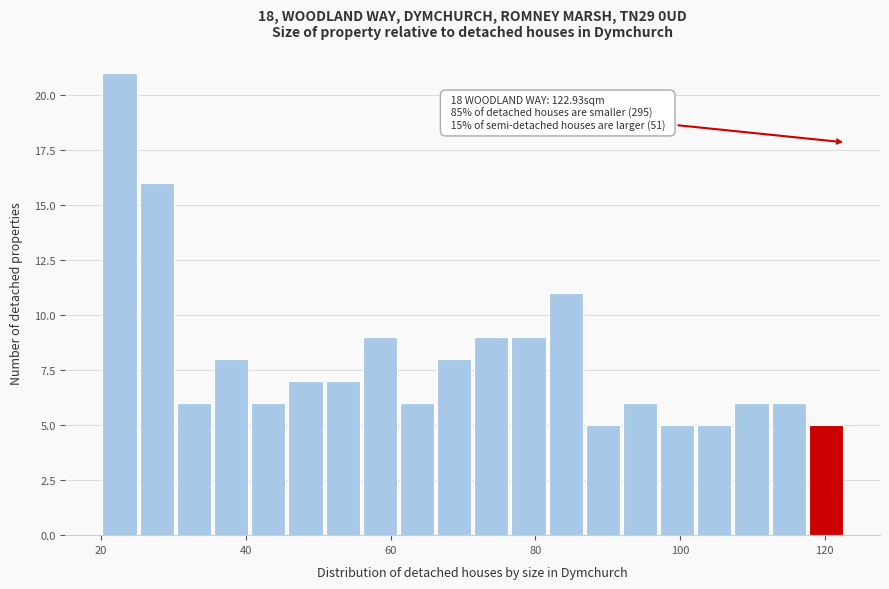

Read against the x-axis, roughly where is the centre of the tallest bar?

22